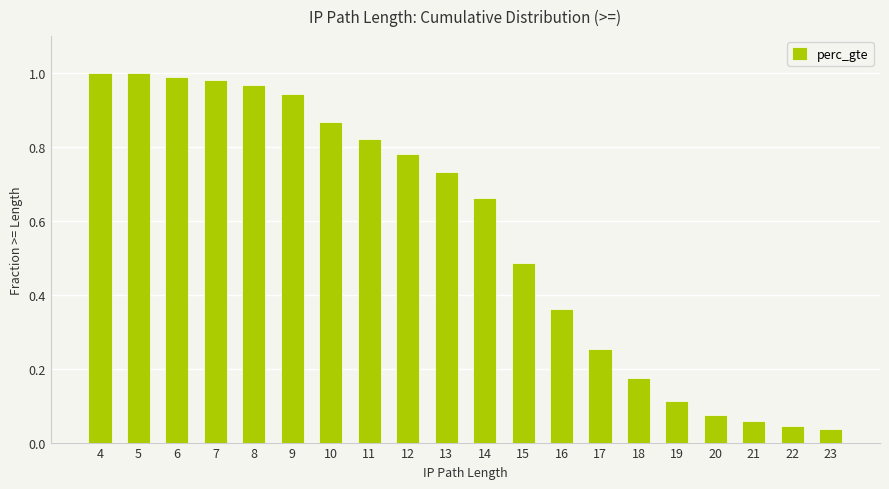

Which category has the lowest value across all series?

23